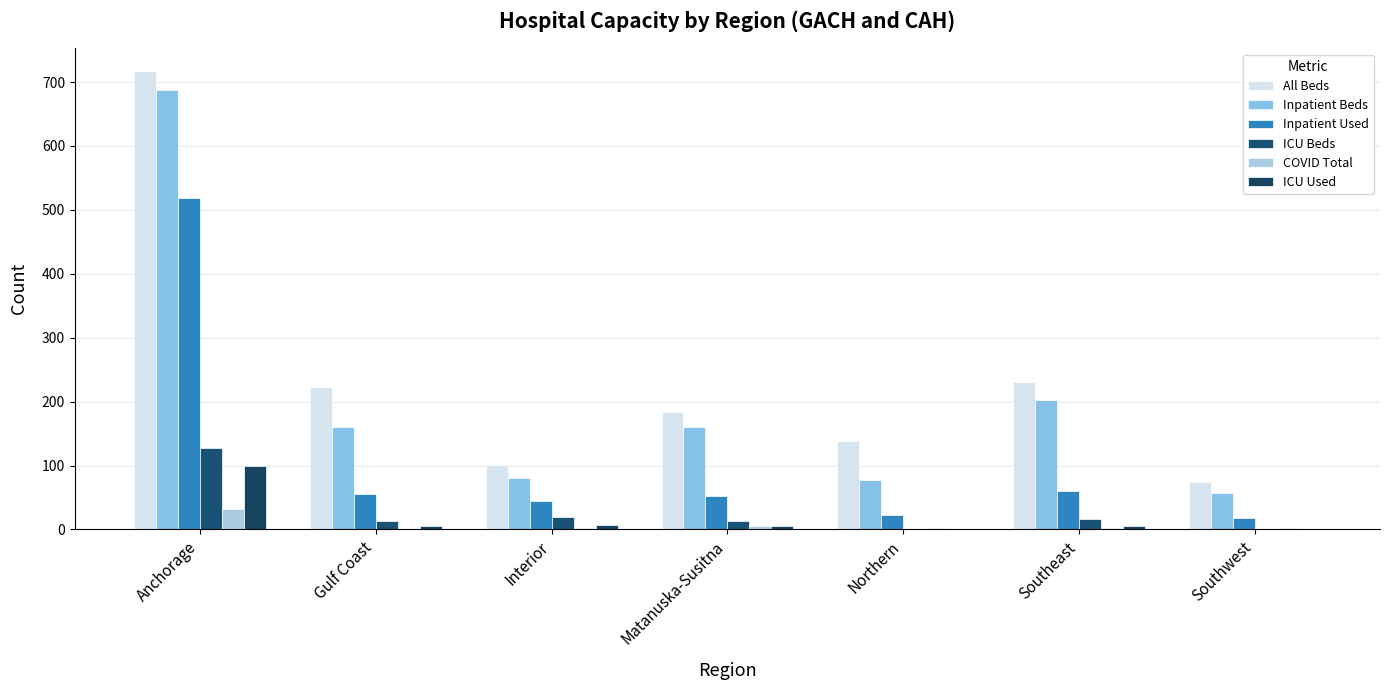

Which series has the widest spread of values?

All Beds